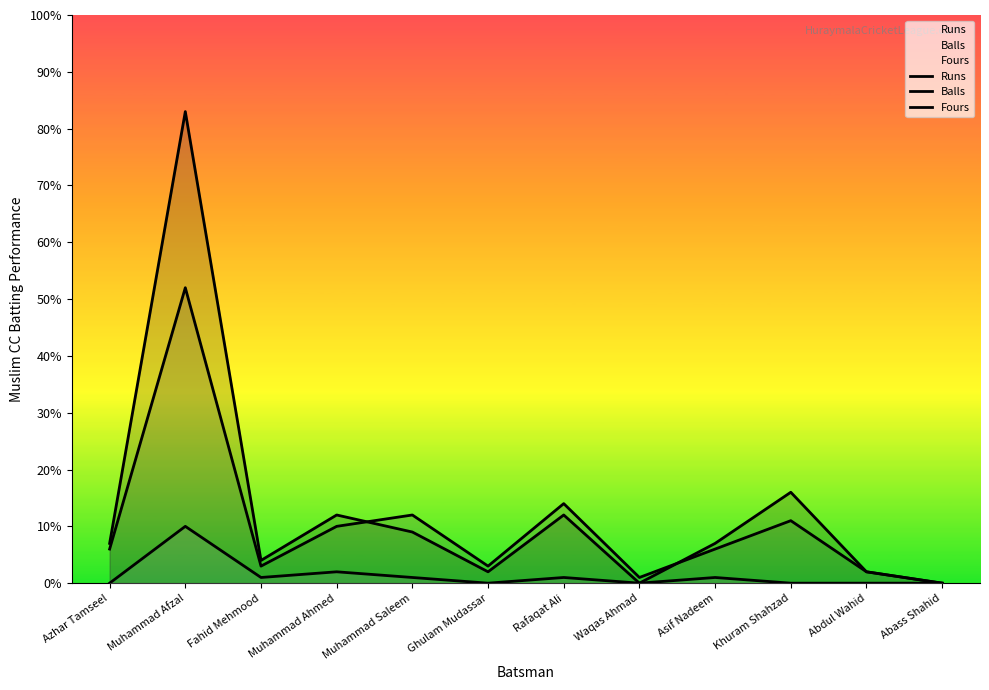

True or false: Fours and Balls cross at least once.

False